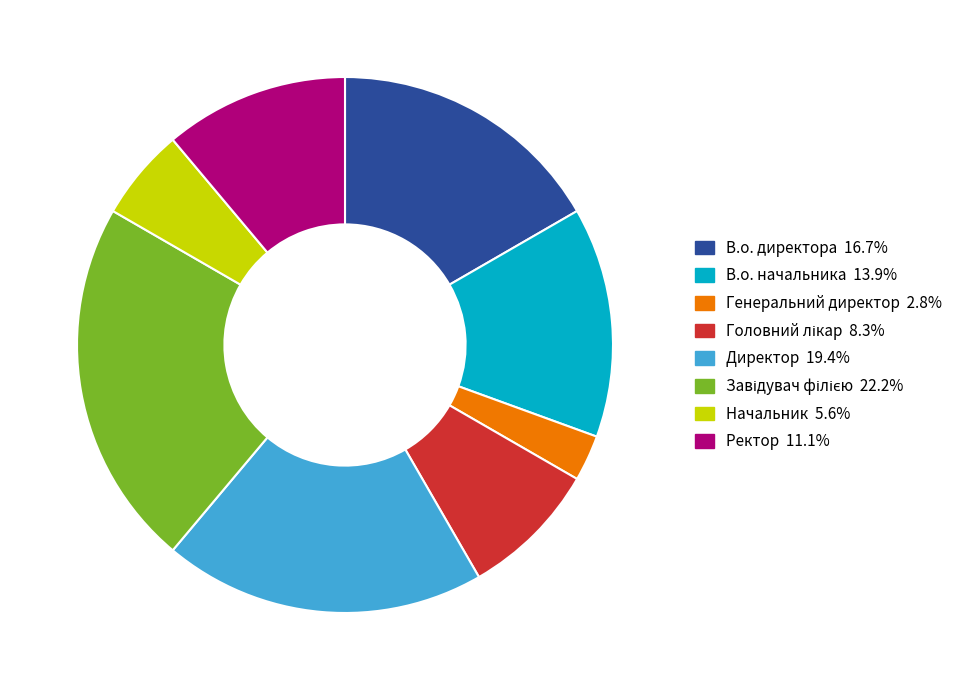

Which has a higher value, В.о. начальника or В.о. директора?

В.о. директора